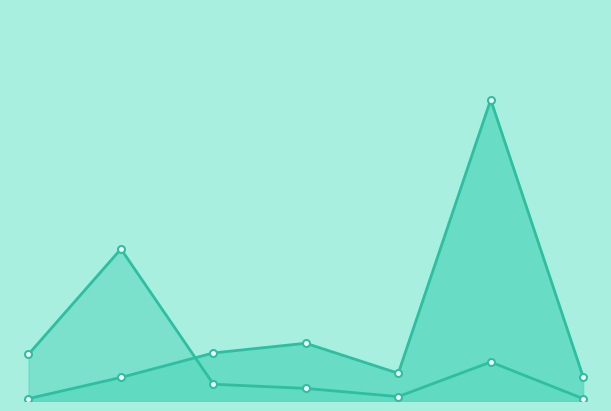

Count the number of categories in the chart.

7